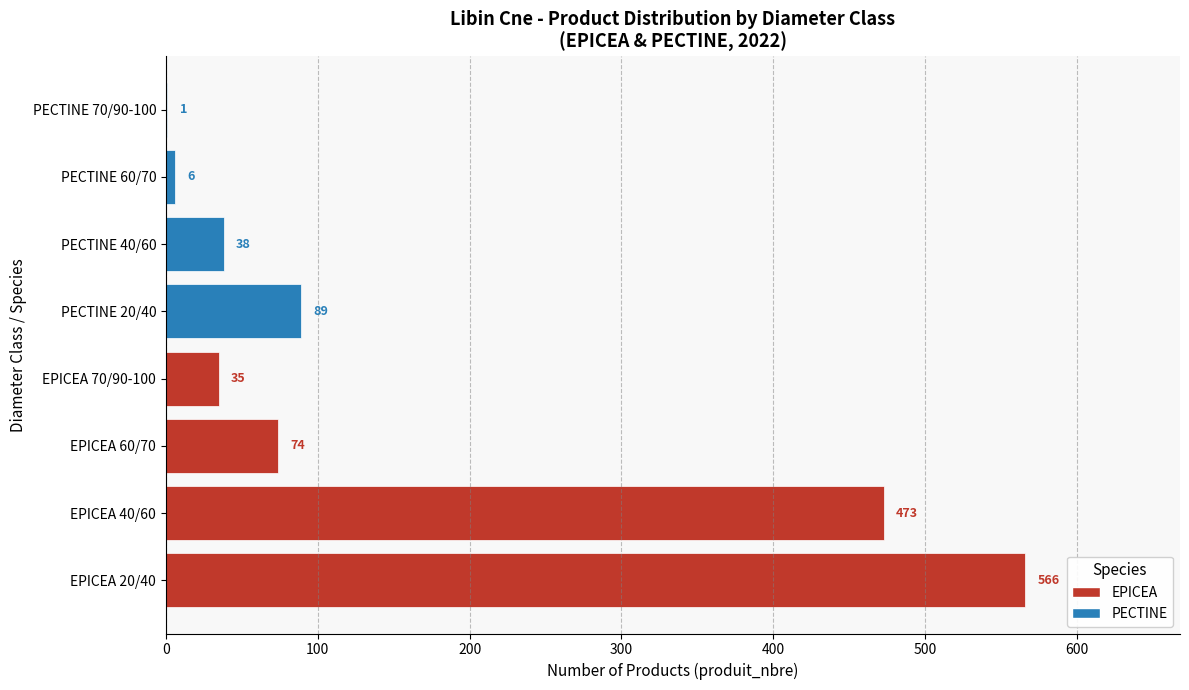

Which label corresponds to the largest value in the chart?

EPICEA 20/40